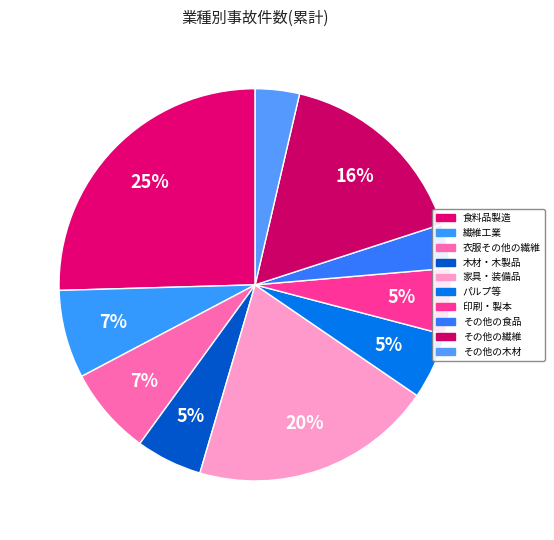

The その他の繊維 slice represents 16% of the pie. True or false?

True